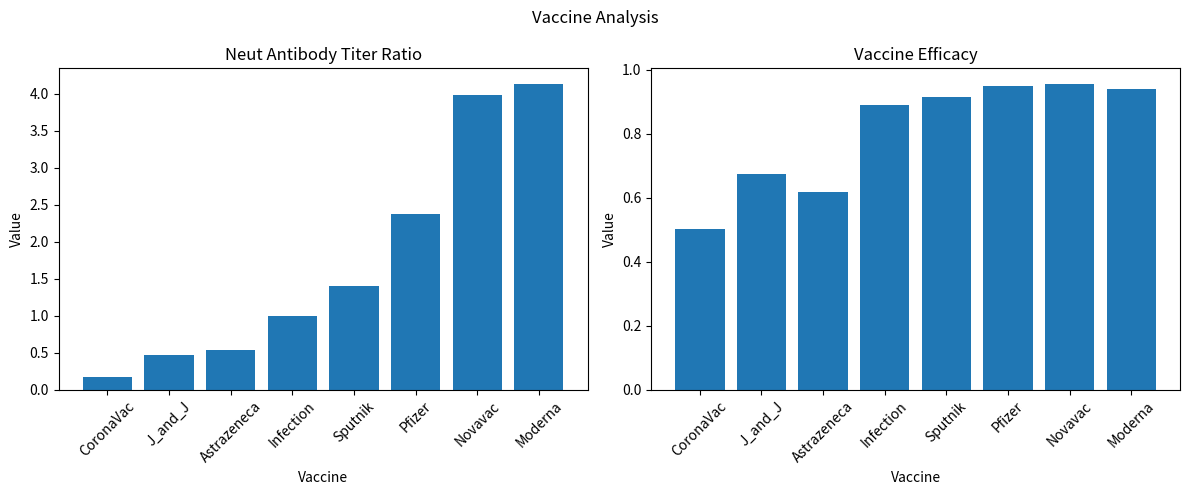

True or false: Neut_antib_titer_ratio has a value of 2.4 at Novavac.

False